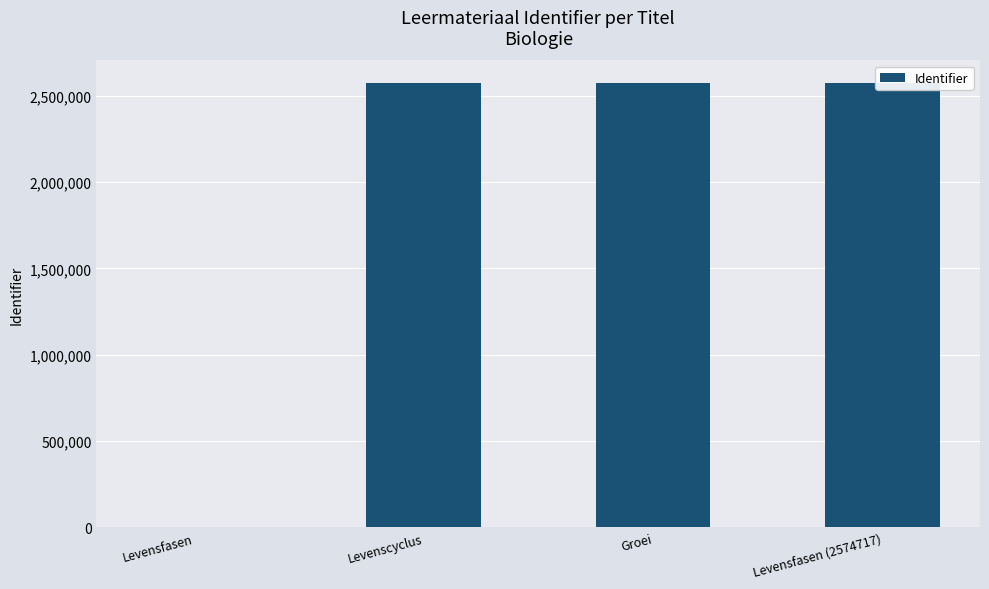

At which label is the value closest to 1287358?

Levenscyclus